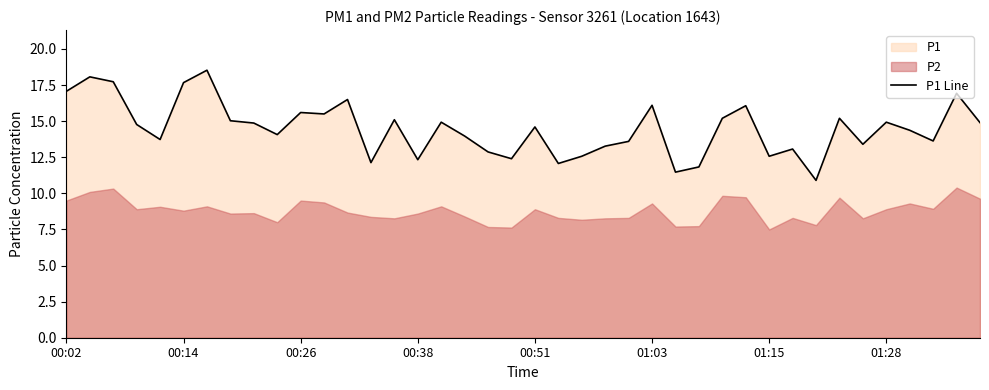

What is the maximum value for P1 Line?

18.5